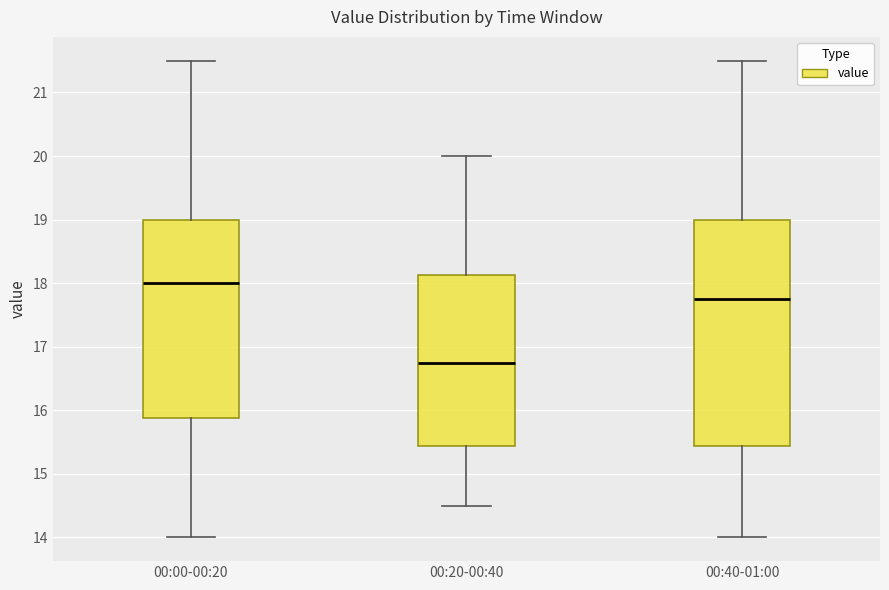

Which box has the highest median line?

00:00-00:20